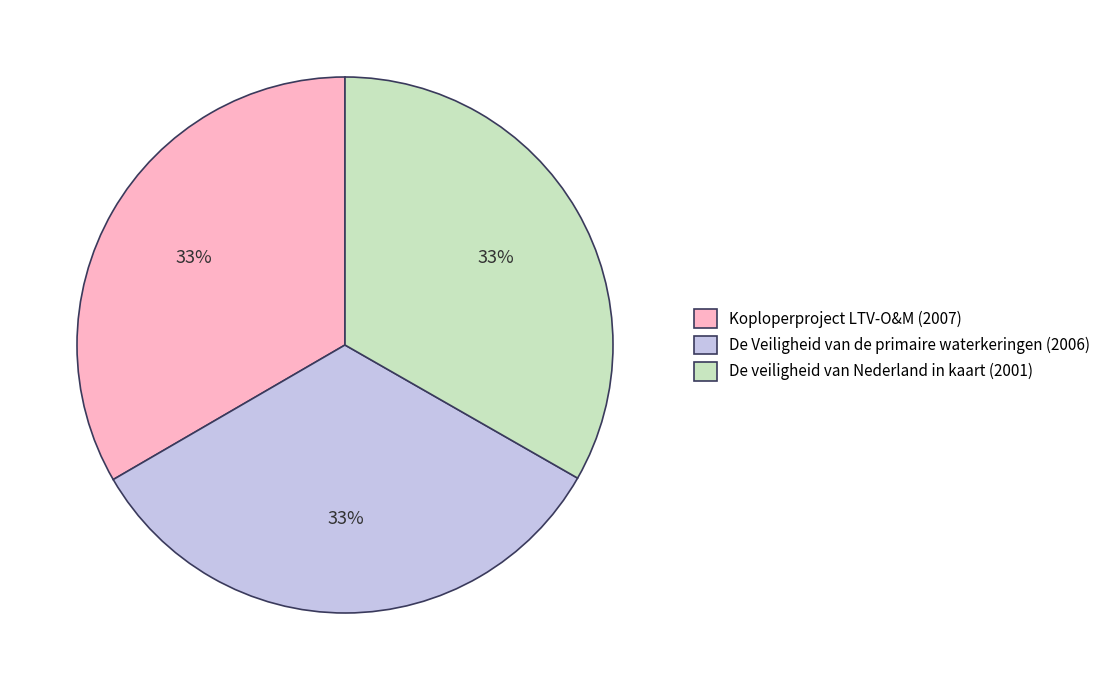

To the nearest percent, what is the combined percentage of De Veiligheid van de primaire waterkeringen (2006) and Koploperproject LTV-O&M (2007)?

67%